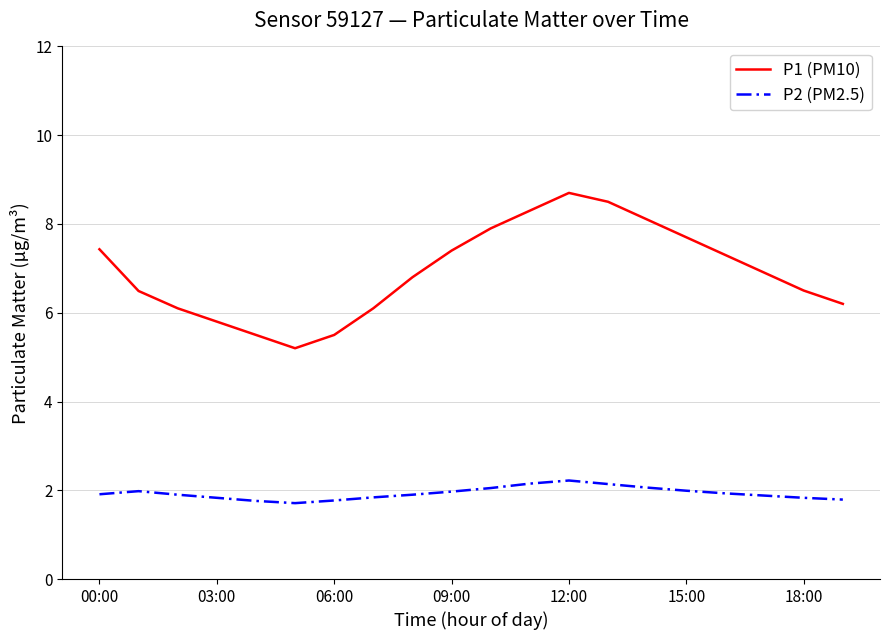

What are all the series names shown in the legend?

P1 (PM10), P2 (PM2.5)